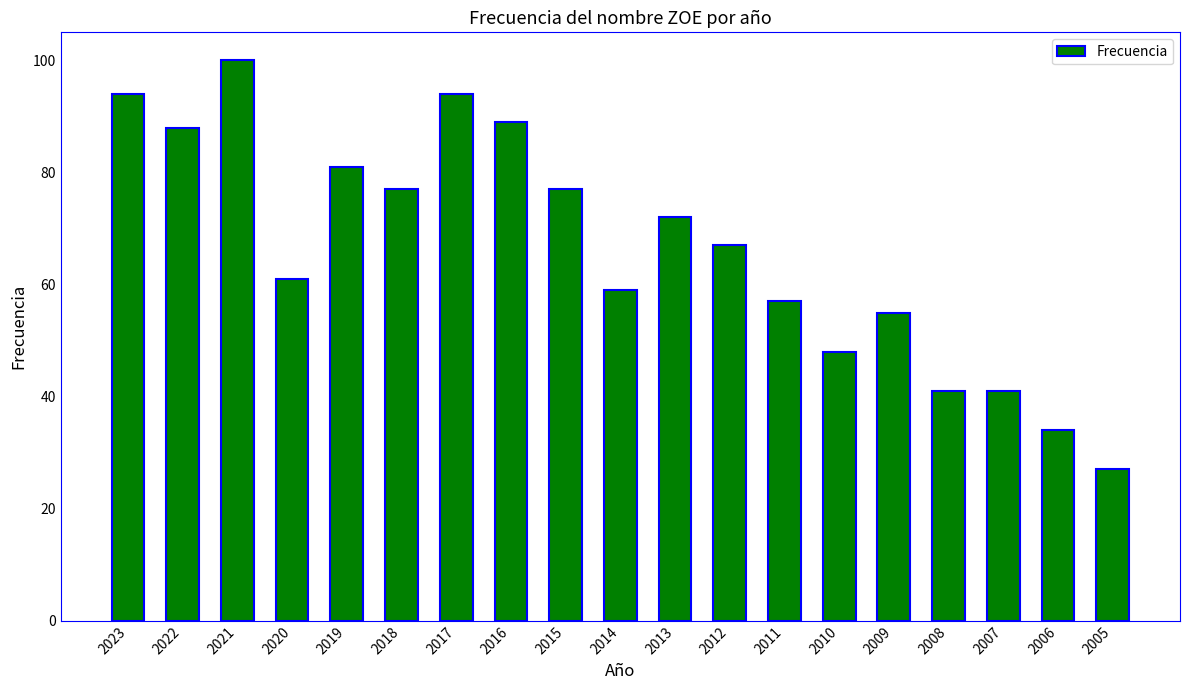

Which label corresponds to the largest value in the chart?

2021